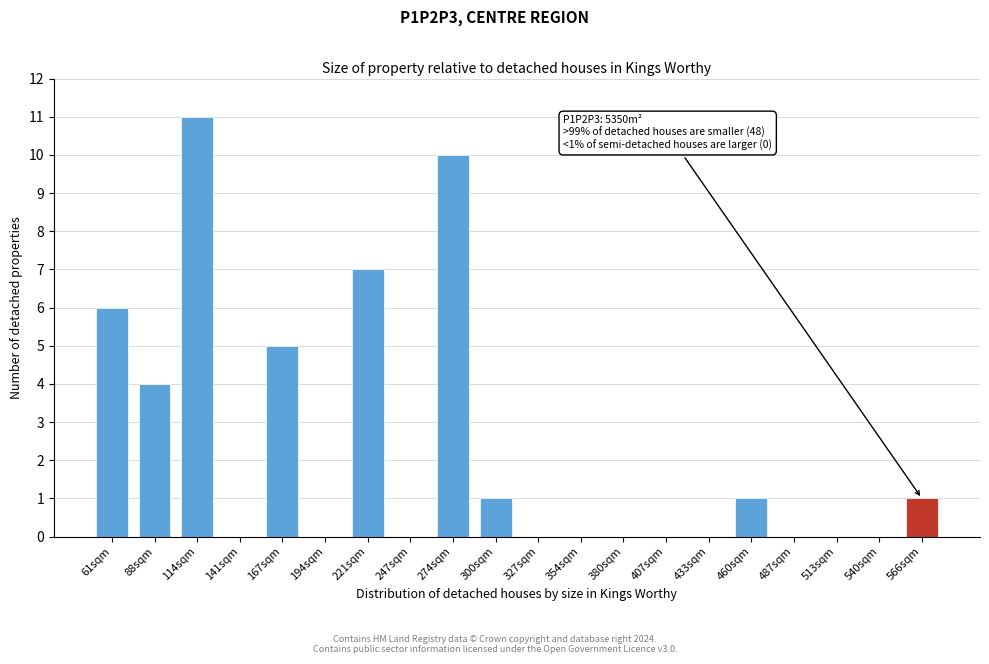

Reading left to right, list all the values displayed in this chart.

61sqm=6	88sqm=4	114sqm=11	141sqm=0	167sqm=5	194sqm=0	221sqm=7	247sqm=0	274sqm=10	300sqm=1	327sqm=0	354sqm=0	380sqm=0	407sqm=0	433sqm=0	460sqm=1	487sqm=0	513sqm=0	540sqm=0	566sqm=1